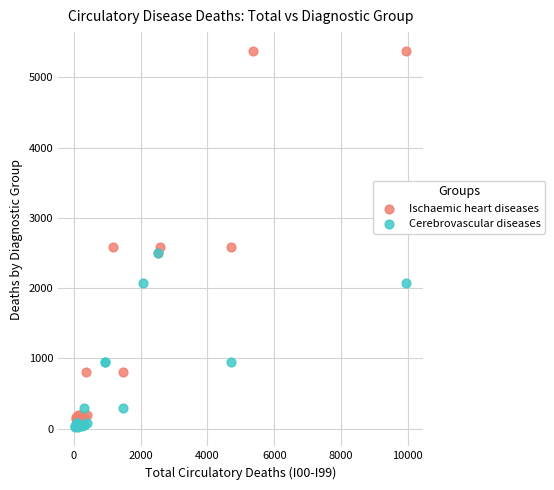

Which series reaches the maximum Y coordinate?

Ischaemic heart diseases